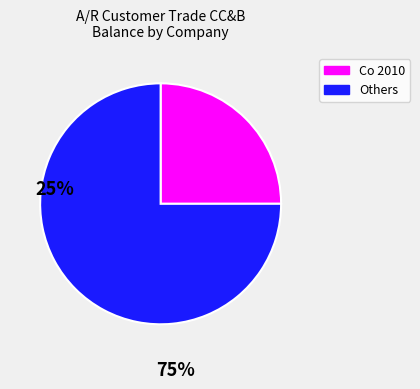

Rank the categories by value from highest to lowest.

Others, Co 2010